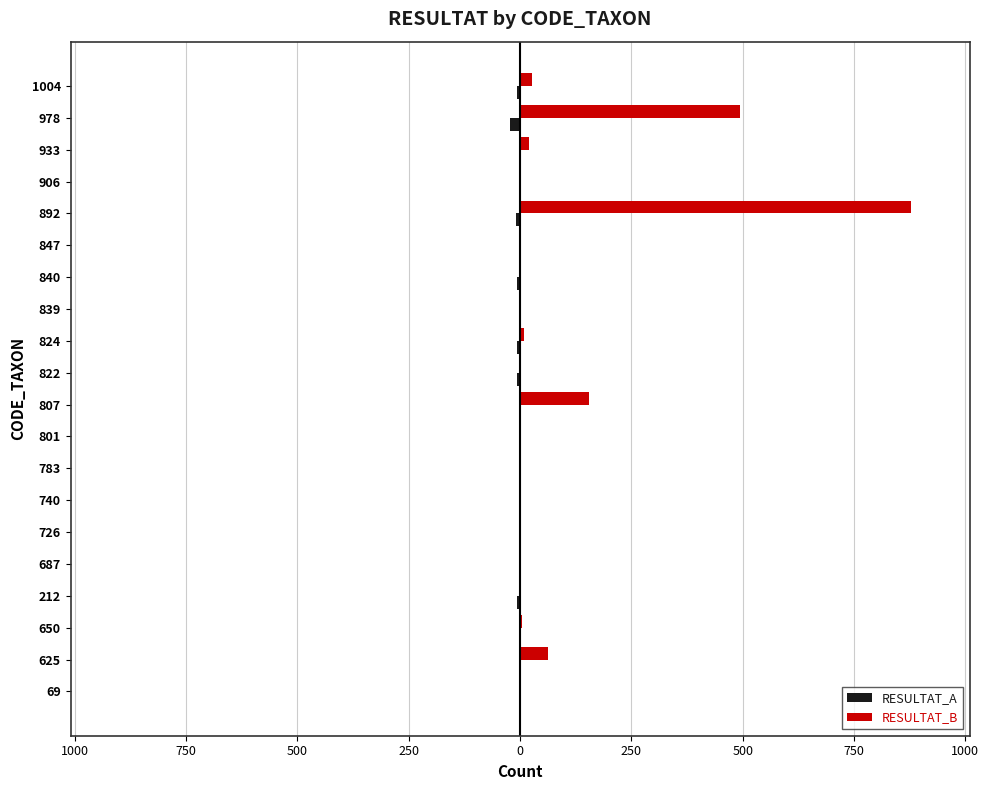

What are all the series names shown in the legend?

RESULTAT_A, RESULTAT_B